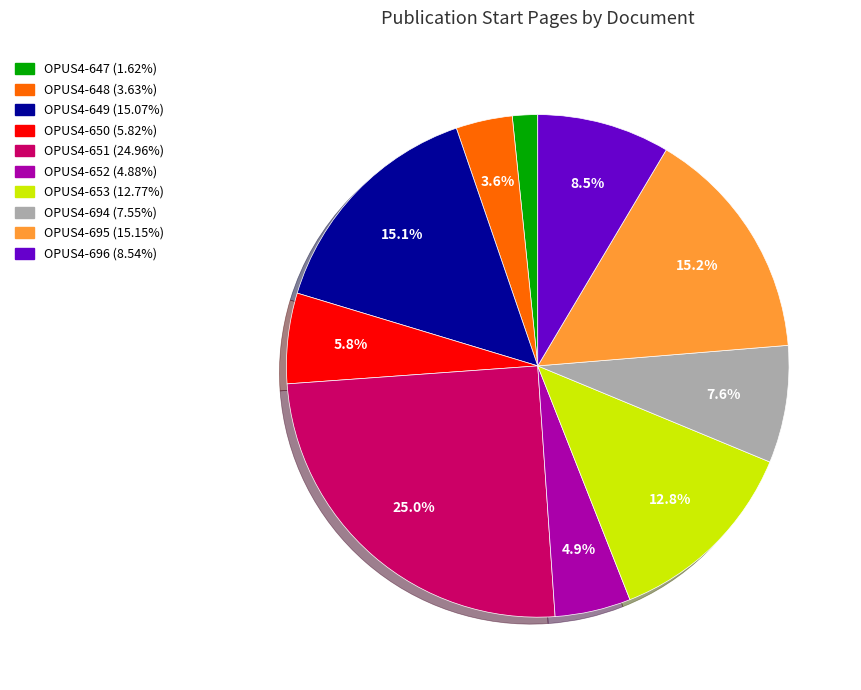

Do OPUS4-650 and OPUS4-651 together represent more than half of the pie?

No